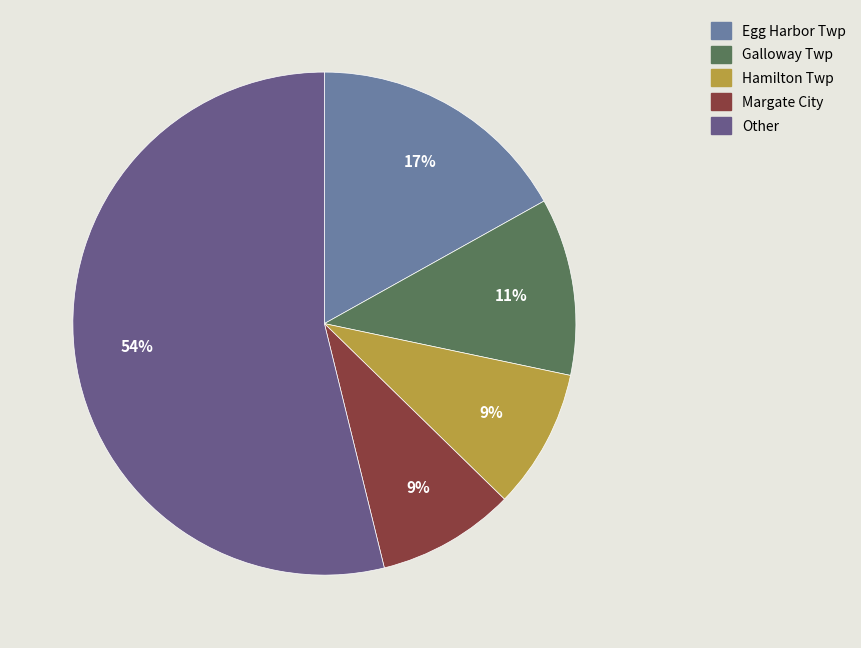

How many segments does this pie chart have?

5